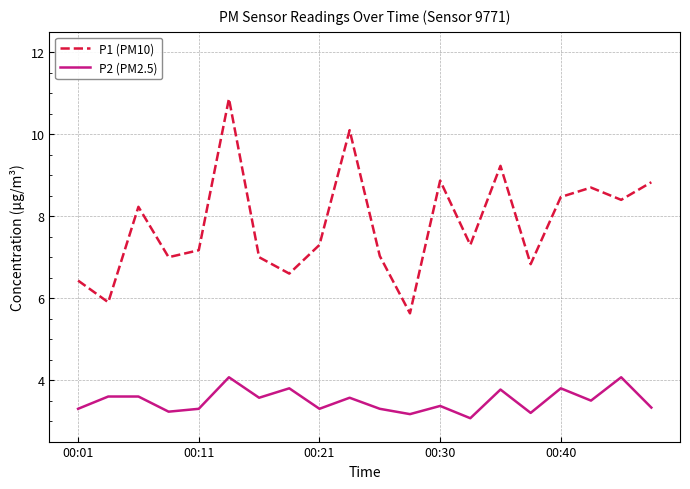

In P1 (PM10), how many points are lower than both neighbors (excluding endpoints)?

7